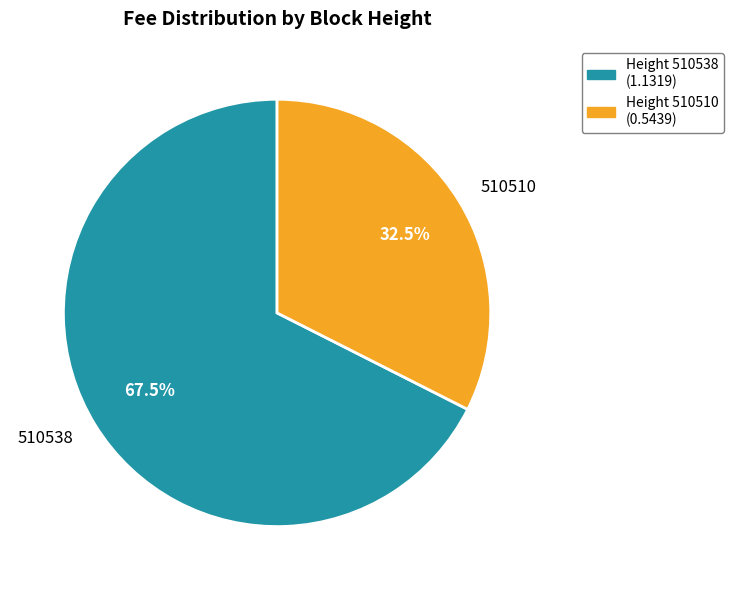

To the nearest percent, what is the average slice percentage?

50%